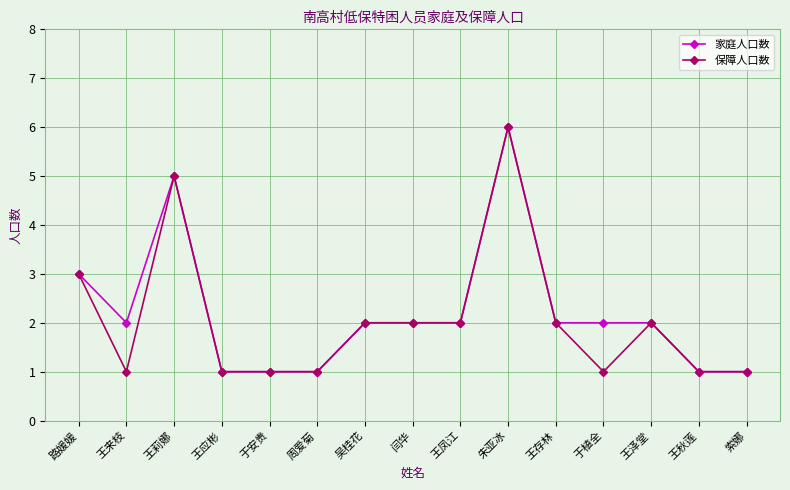

Count the number of categories in the chart.

15